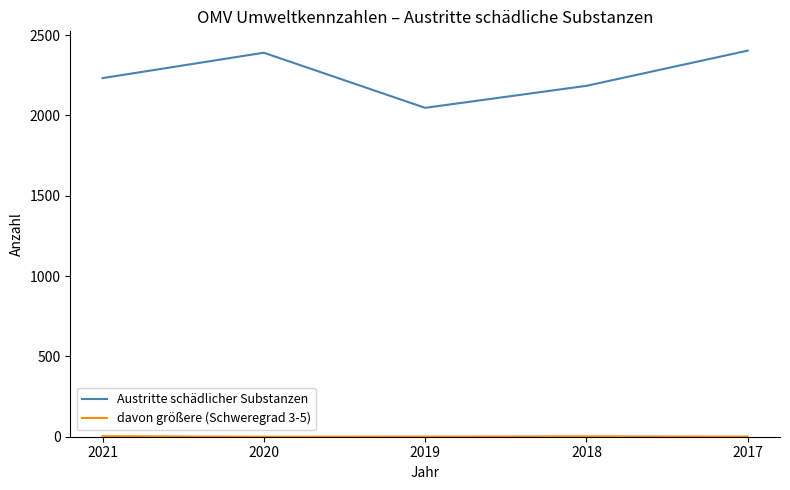

What is the difference between the maximum and minimum values in the Austritte schädlicher Substanzen series?

356